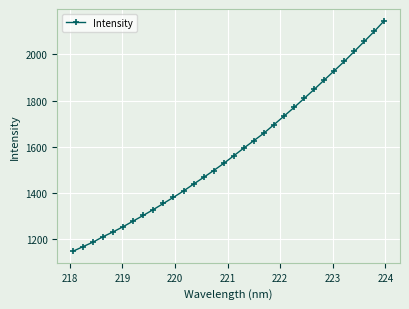

How many lines are shown in the chart?

1